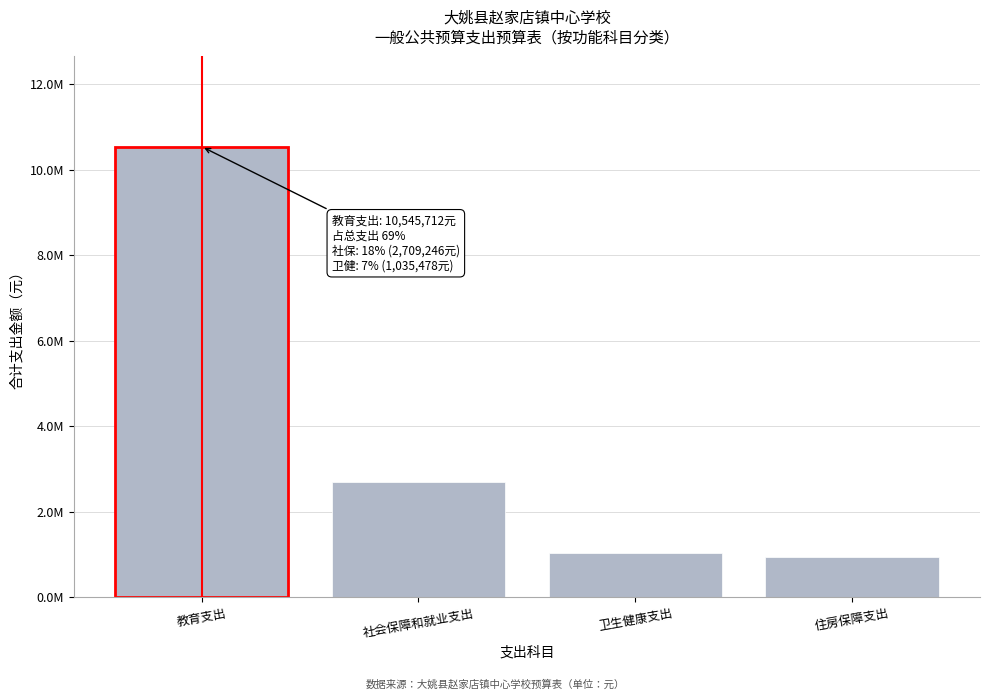

Does the chart contain any negative values?

No